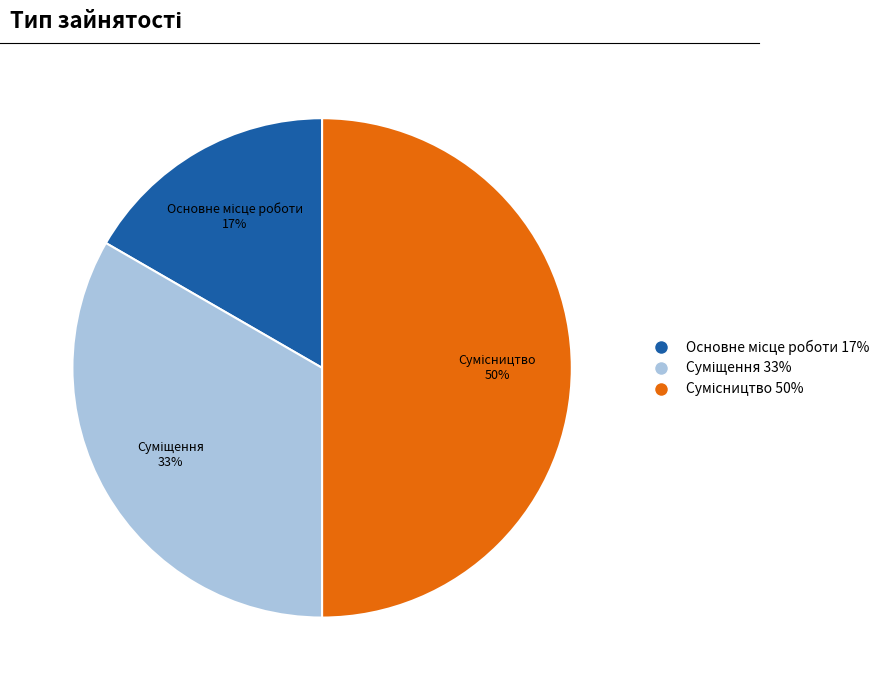

To the nearest percent, what is the difference between the largest and smallest slice percentages?

33%